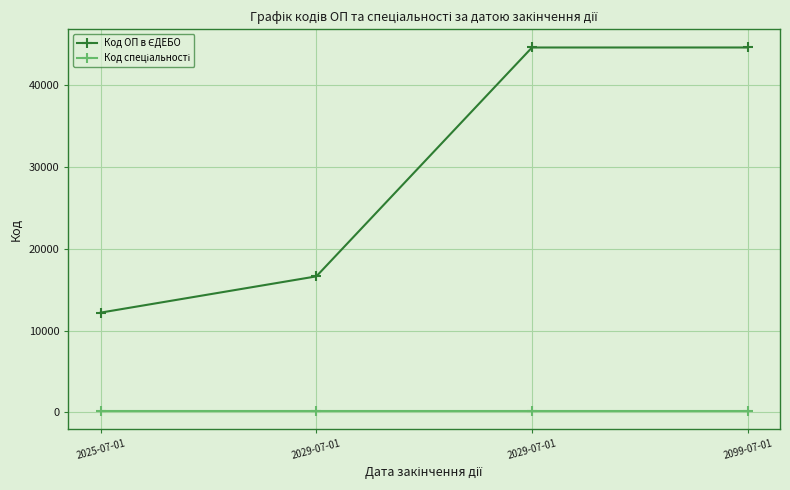

What is the difference between the second highest and second lowest values in the Код ОП в ЄДЕБО series?

27998